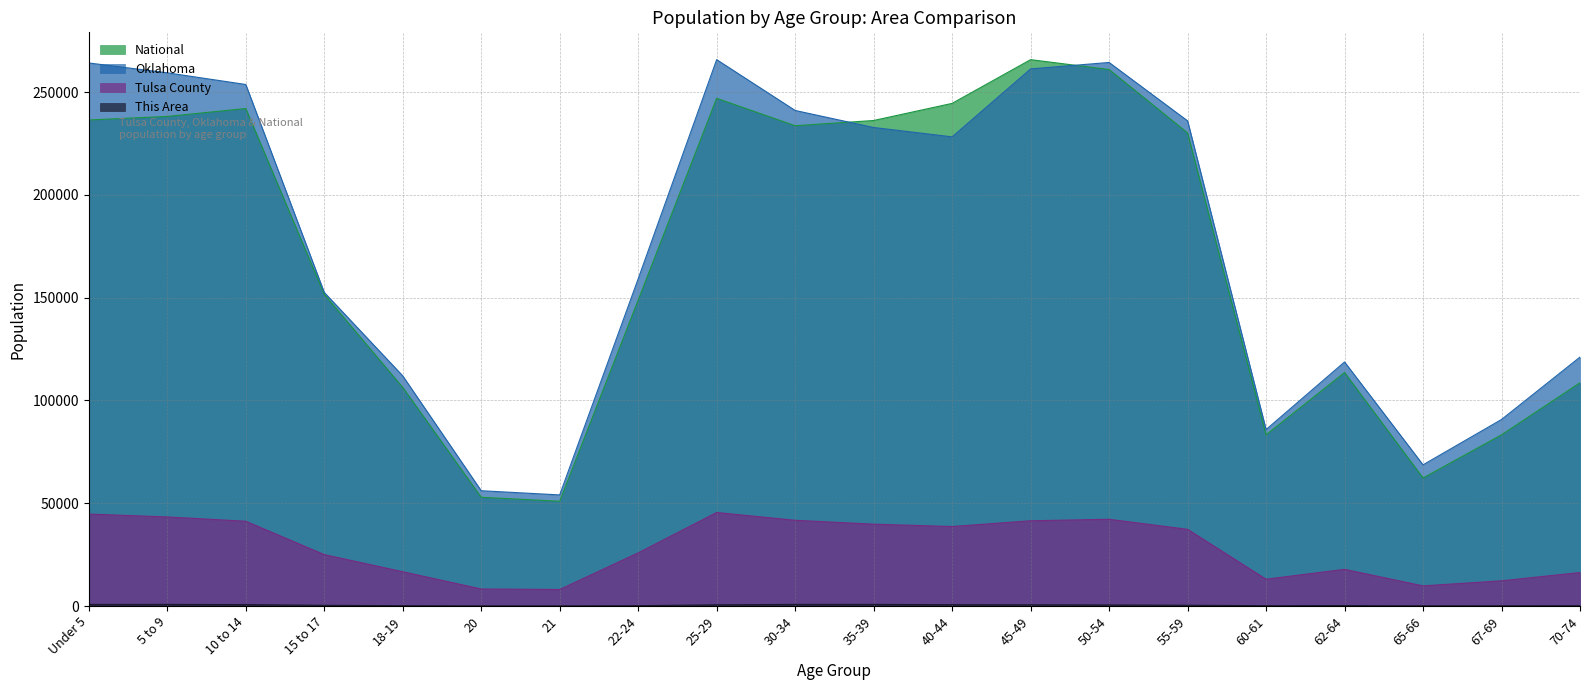

What is the greatest value displayed?

265737.0